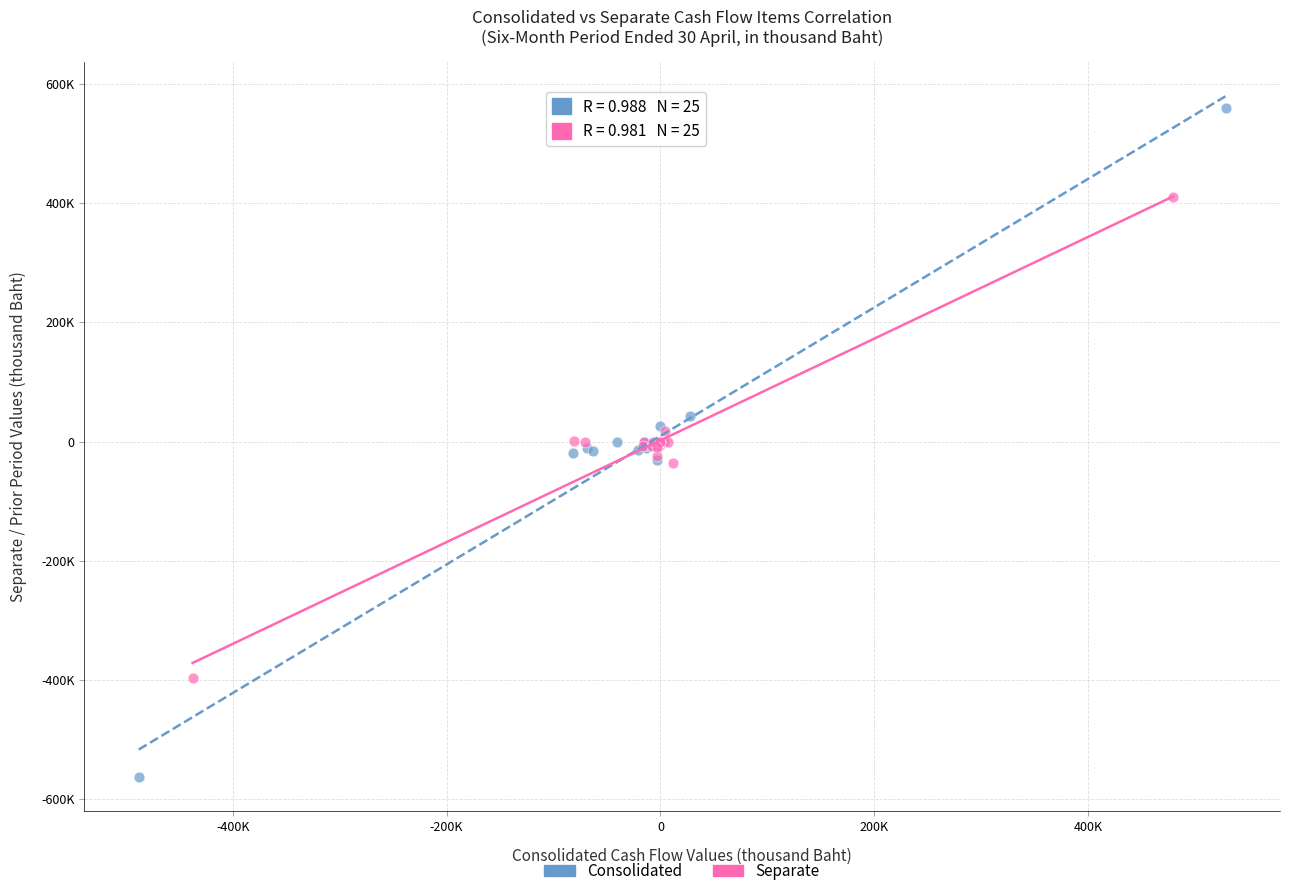

Which series contains the highest Y value?

Consolidated